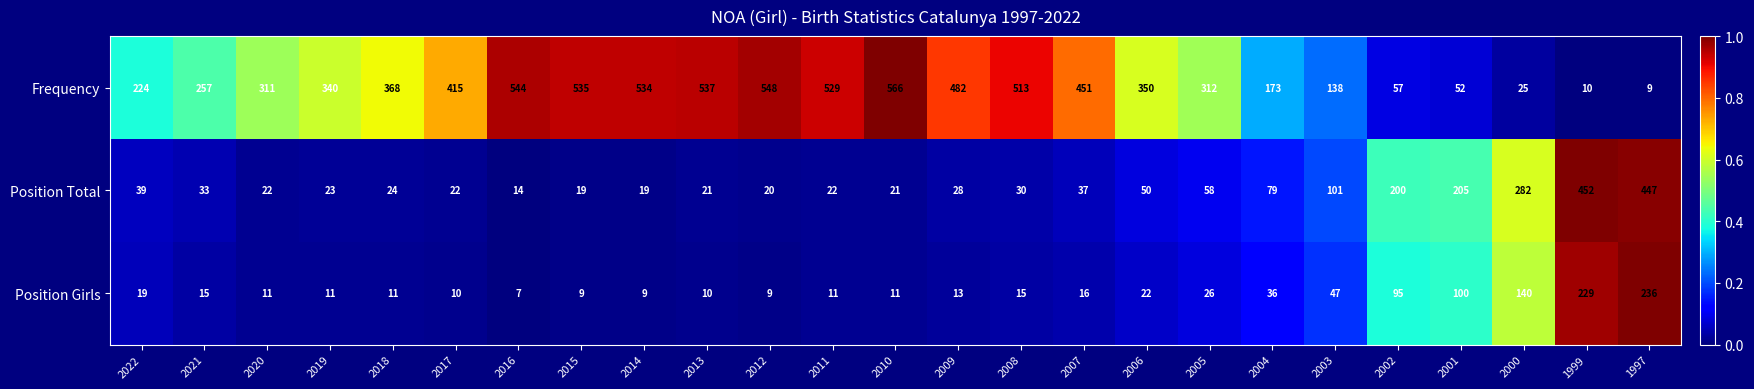

What is the maximum value shown in the chart?

566